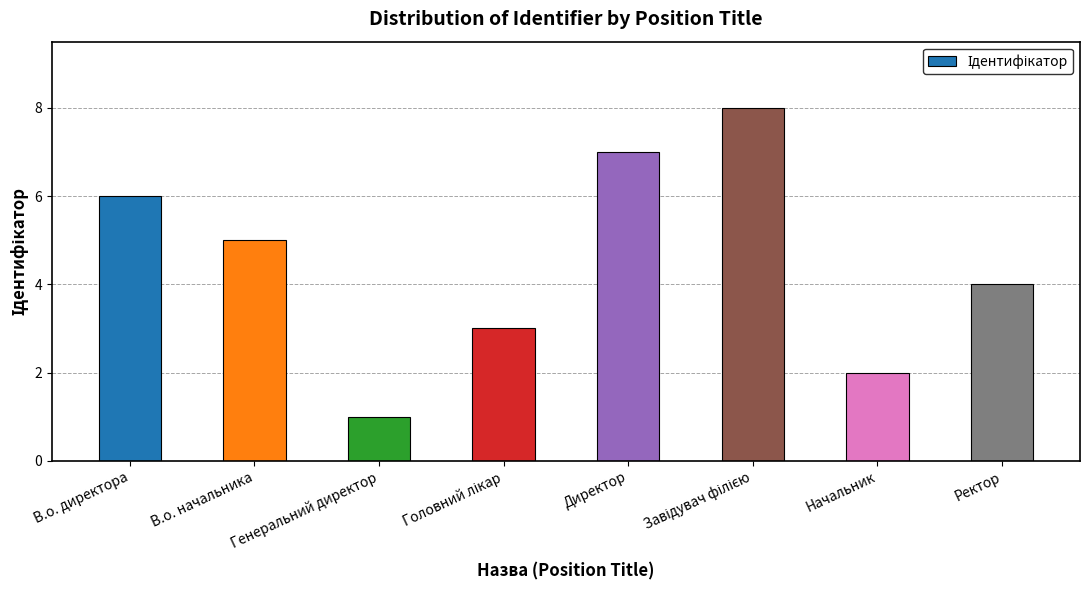

Which category has the lowest value across all series?

Генеральний директор